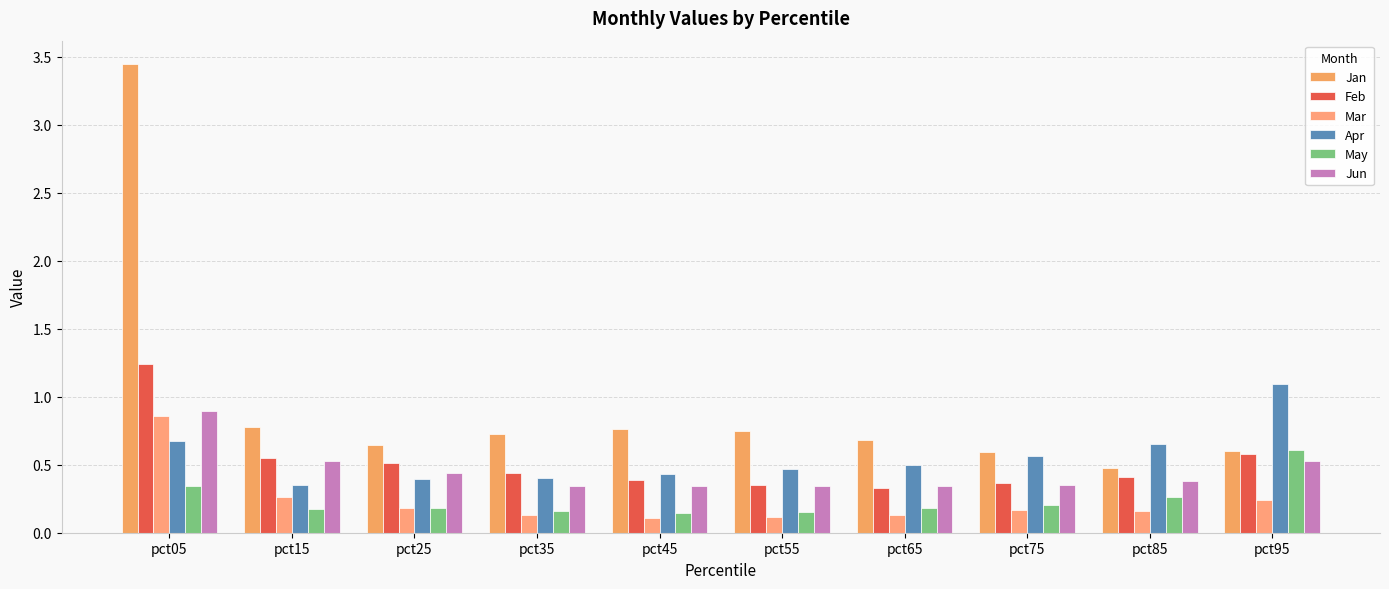

Are the bars horizontal?

No